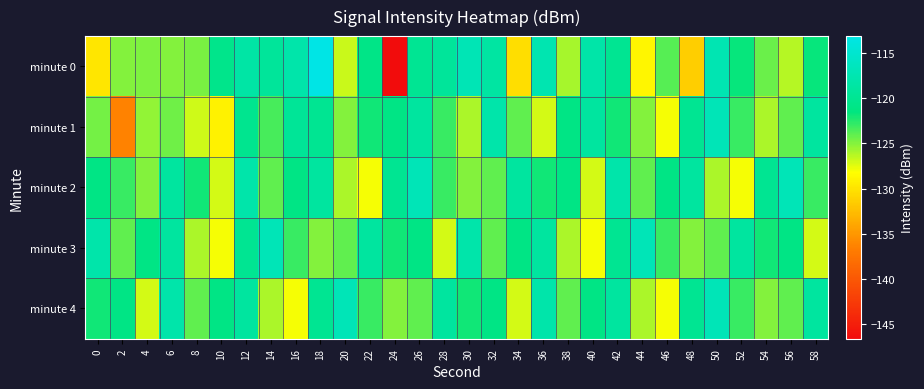

What is the difference between the highest and lowest values at 48?

12.4